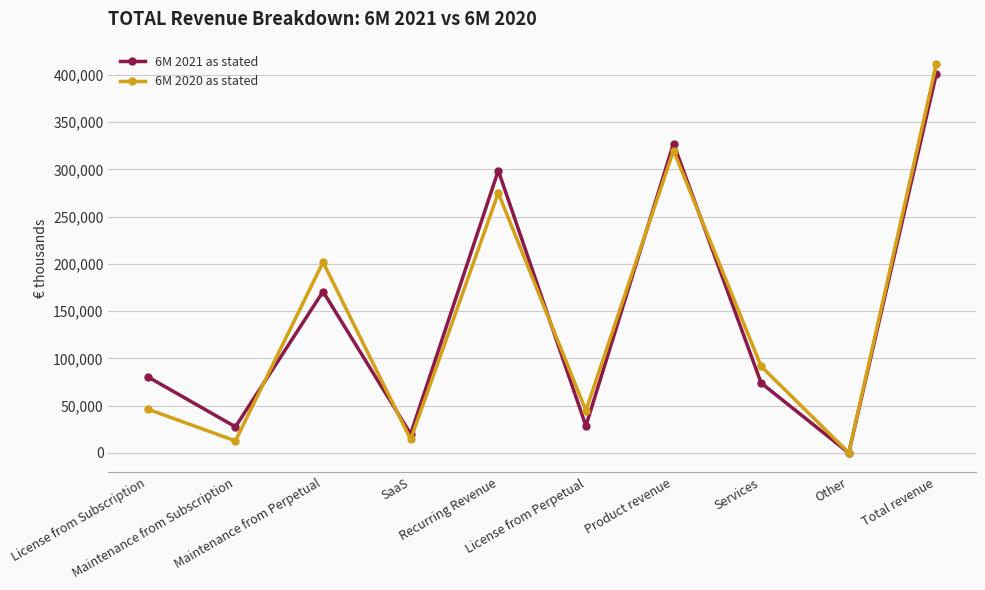

What is the difference between the maximum and minimum values in the 6M 2021 as stated series?

401291